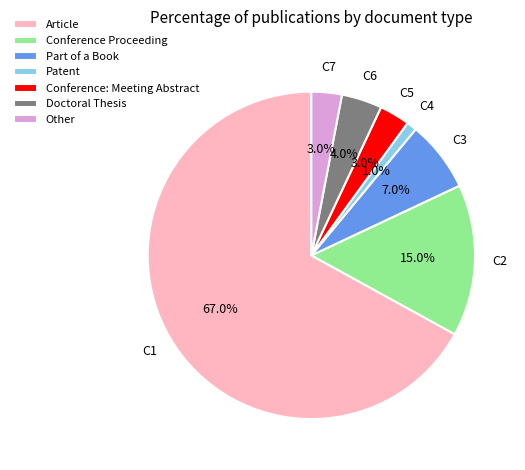

Count the number of slices in the pie.

7